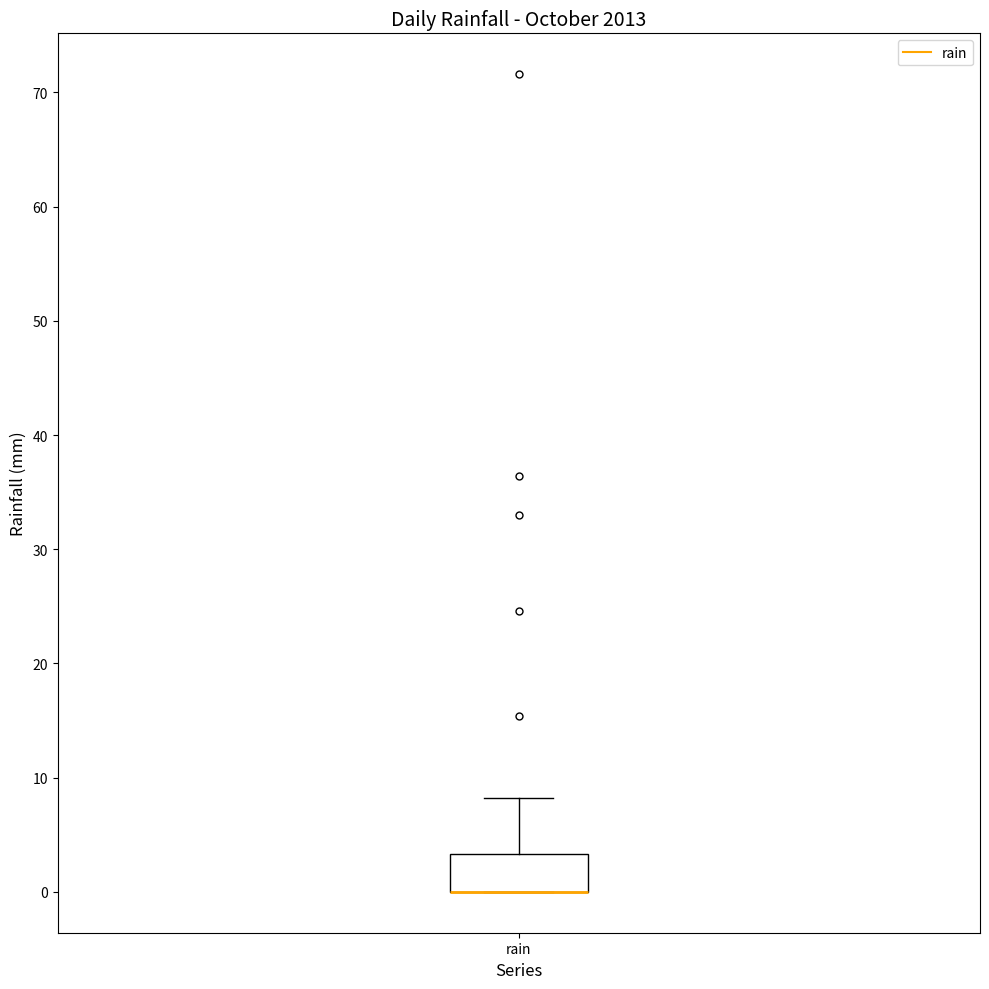

Where does the upper whisker of the box for rain end on the y-axis? The values are not printed on the chart, so give them approximately, as read against the axis.

8